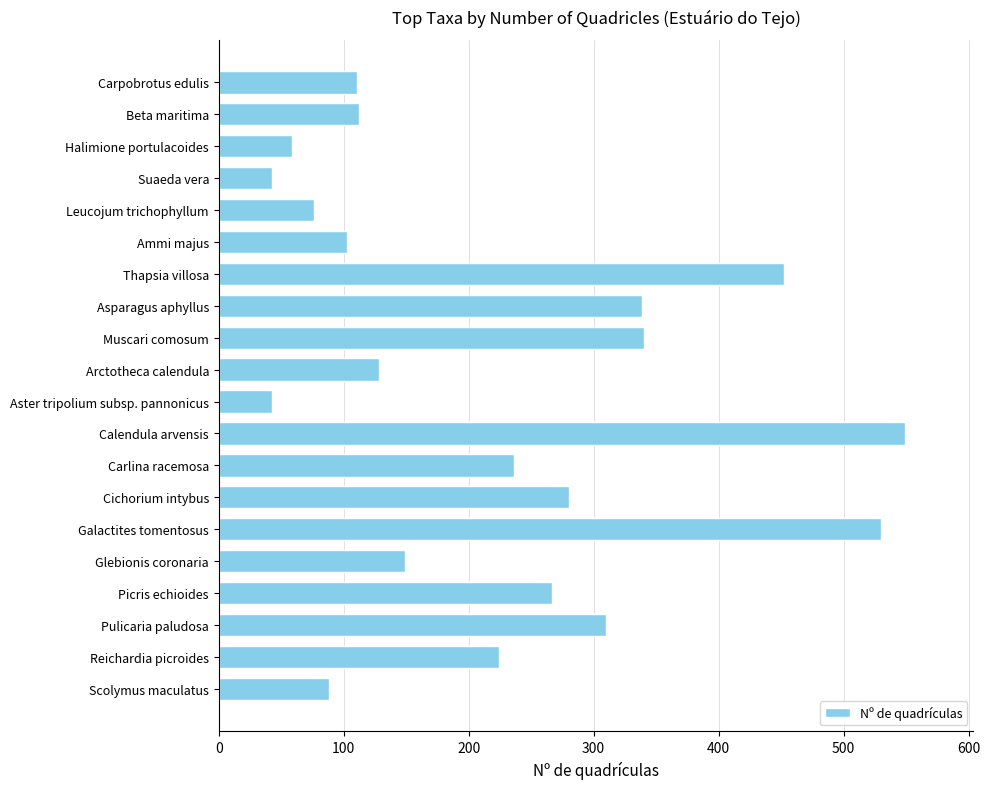

What is the minimum value shown in the chart?

43